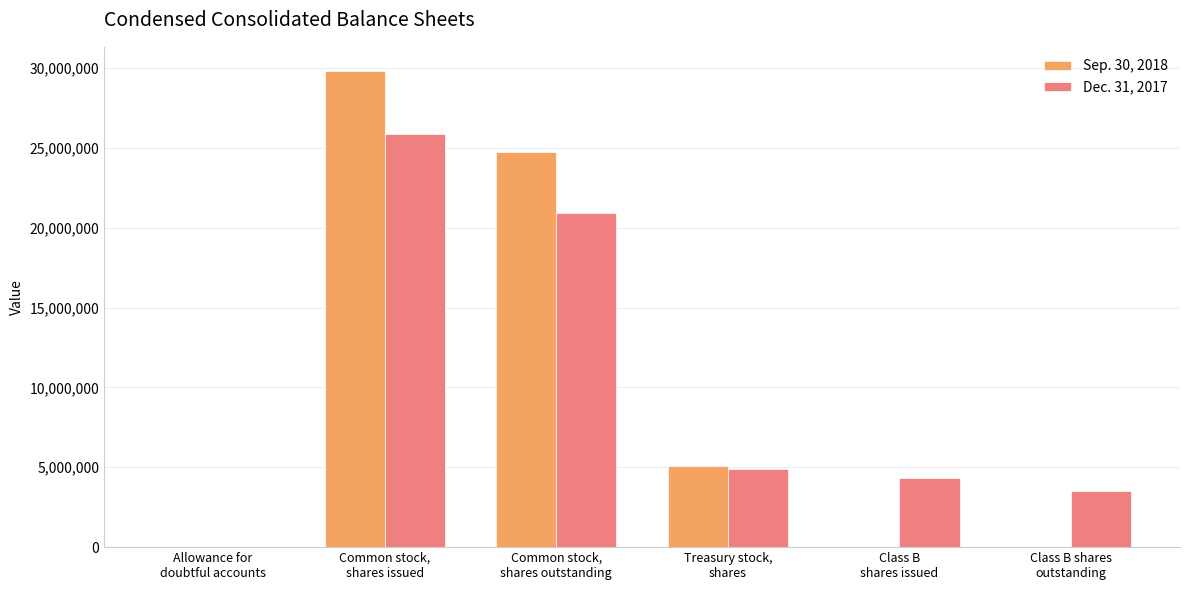

Count the number of data series in this chart.

2